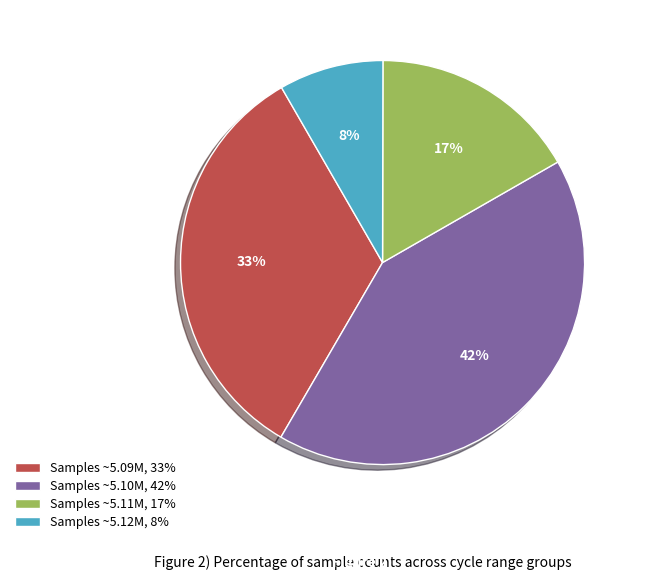

What percentage is the Samples ~5.11M, 17% slice, to the nearest percent?

17%